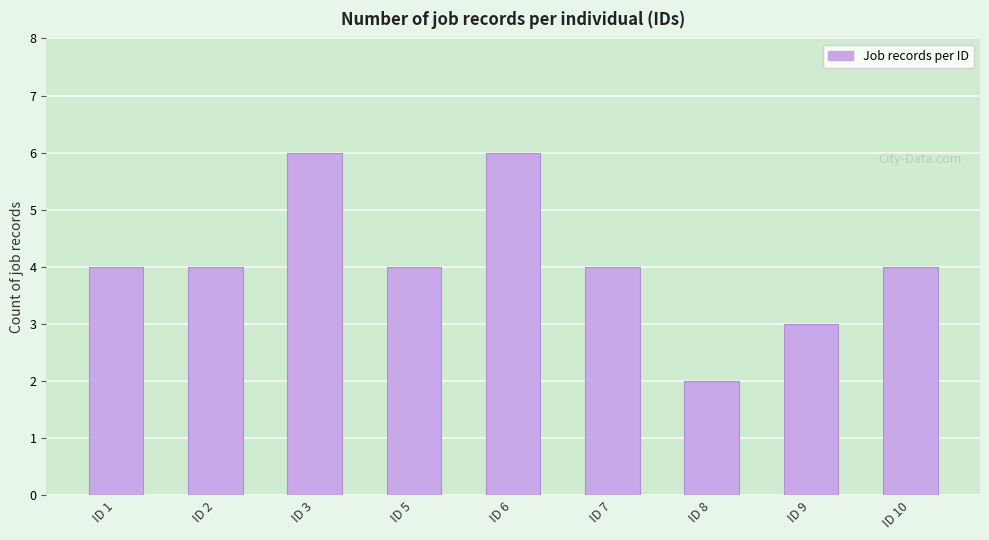

What is the difference between the values at ID 1 and ID 6?

2